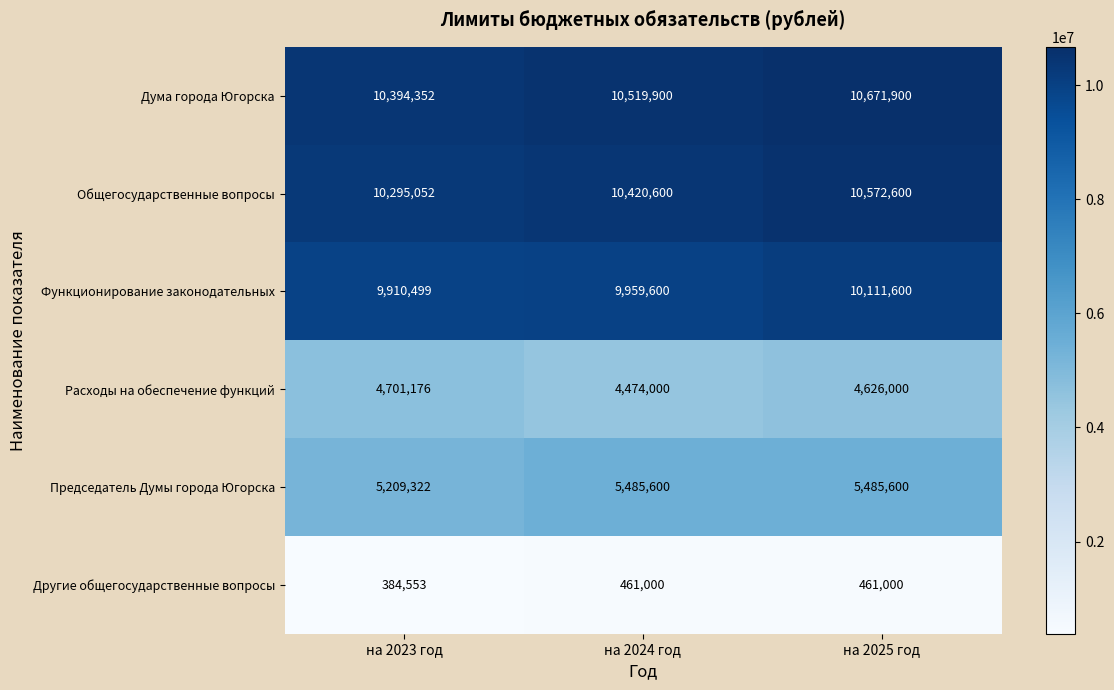

Reading left to right, transcribe all the data shown in this chart.

Дума города Югорска: на 2023 год=10394352	на 2024 год=10519900	на 2025 год=10671900
Общегосударственные вопросы: на 2023 год=10295052	на 2024 год=10420600	на 2025 год=10572600
Функционирование законодательных: на 2023 год=9910499	на 2024 год=9959600	на 2025 год=10111600
Расходы на обеспечение функций: на 2023 год=4701176	на 2024 год=4474000	на 2025 год=4626000
Председатель Думы города Югорска: на 2023 год=5209322	на 2024 год=5485600	на 2025 год=5485600
Другие общегосударственные вопросы: на 2023 год=384553	на 2024 год=461000	на 2025 год=461000